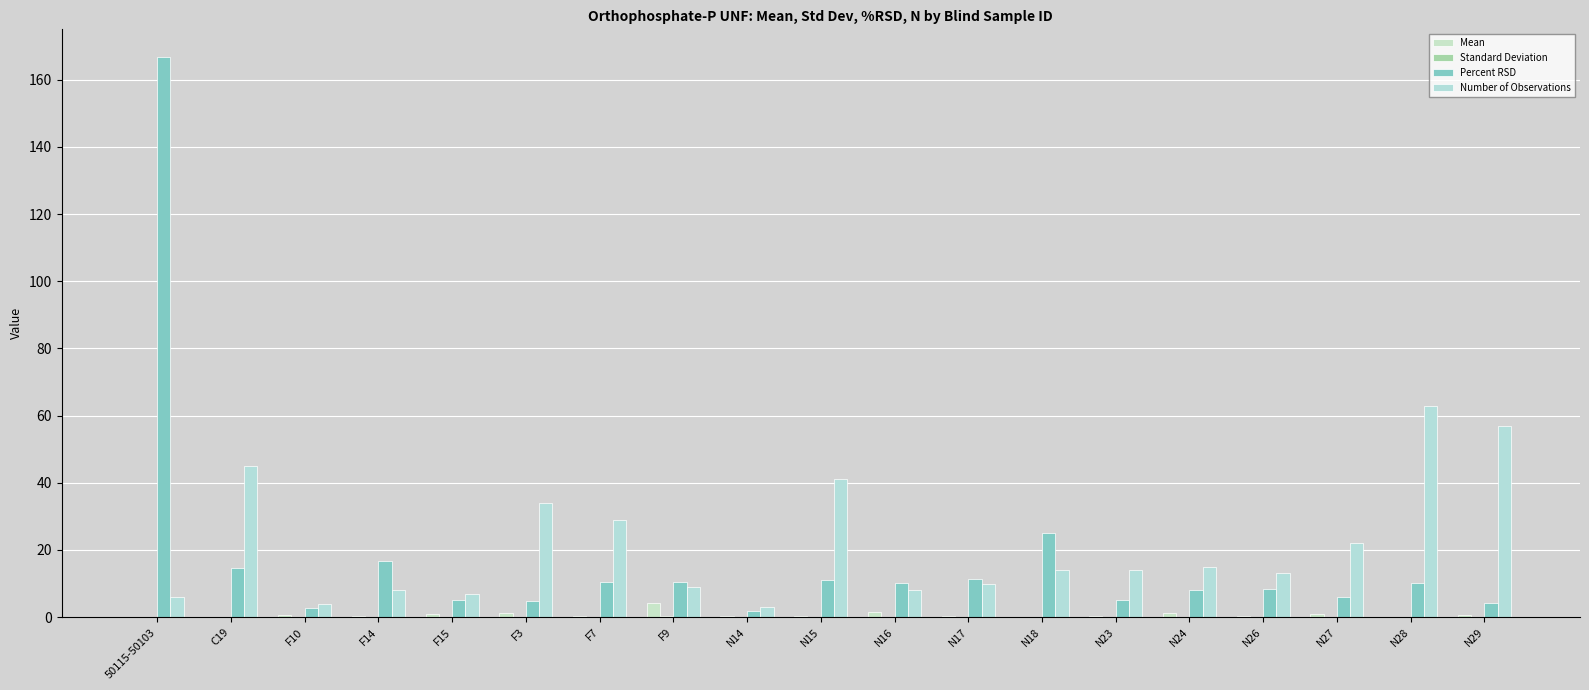

Rank the series by their maximum value, from highest to lowest.

Percent RSD, Number of Observations, Mean, Standard Deviation